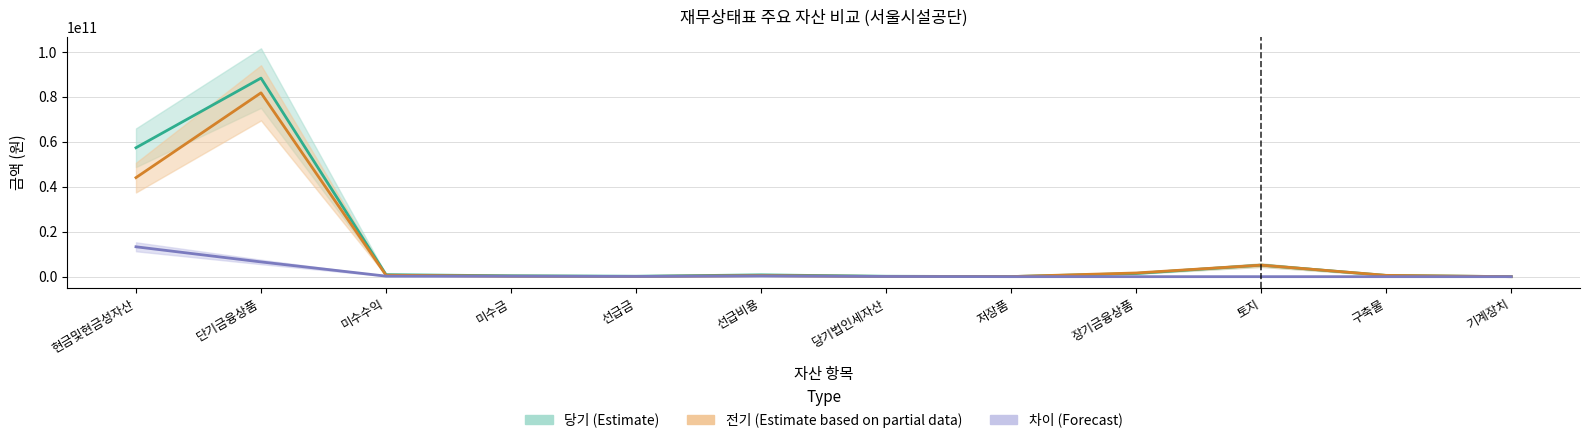

What is the maximum value for 전기 (Estimate based on partial data)?

81765268578